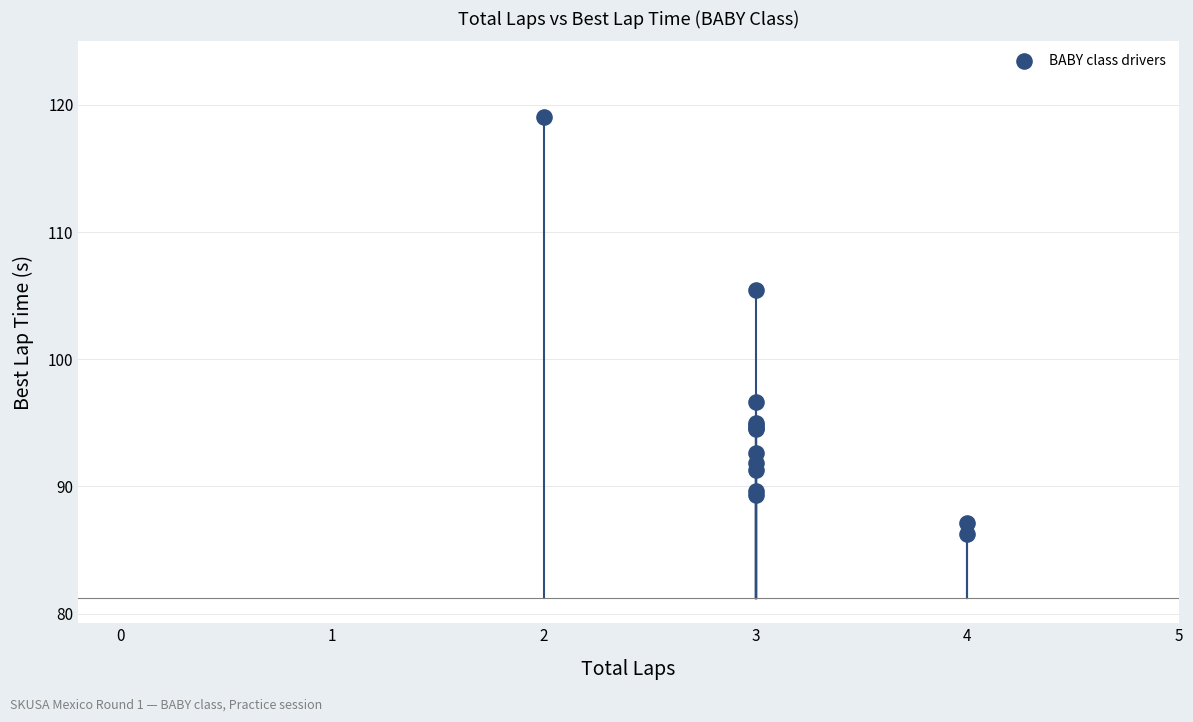

What Y value in the scatter plot is closest to 102?

105.4